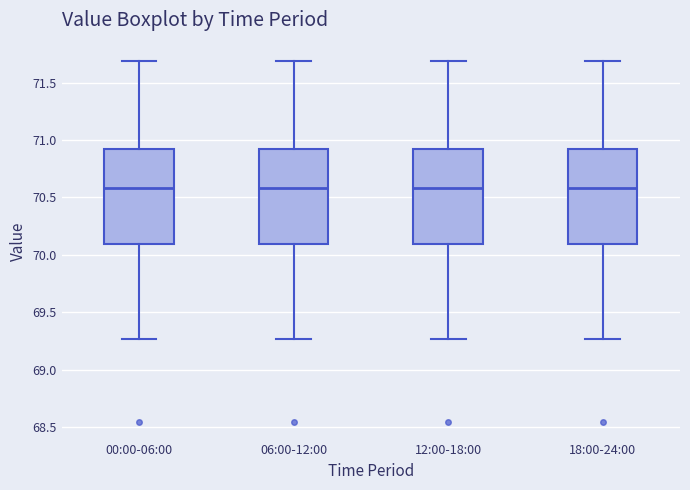

Reading left to right, read every box against the y-axis: the position of its median line, the range the box covers, and the ends of its whiskers. The values are not printed on the chart, so give them approximately, as read against the axis.

00:00-06:00: median 70.60, box 70.10 to 70.90, whiskers 69.25 to 71.70
06:00-12:00: median 70.60, box 70.10 to 70.90, whiskers 69.25 to 71.70
12:00-18:00: median 70.60, box 70.10 to 70.90, whiskers 69.25 to 71.70
18:00-24:00: median 70.60, box 70.10 to 70.90, whiskers 69.25 to 71.70